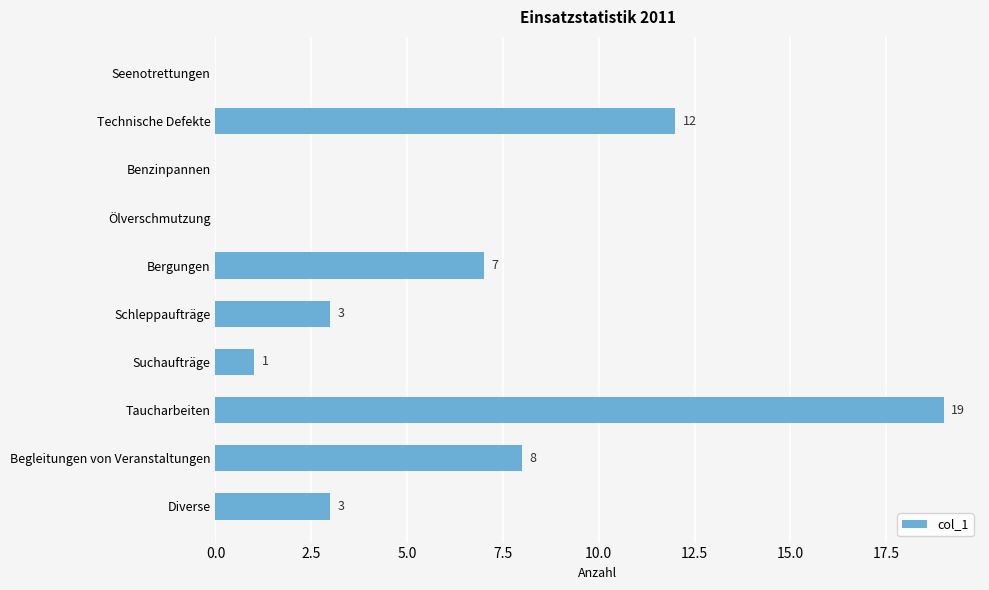

The value at Technische Defekte is 12. True or false?

True